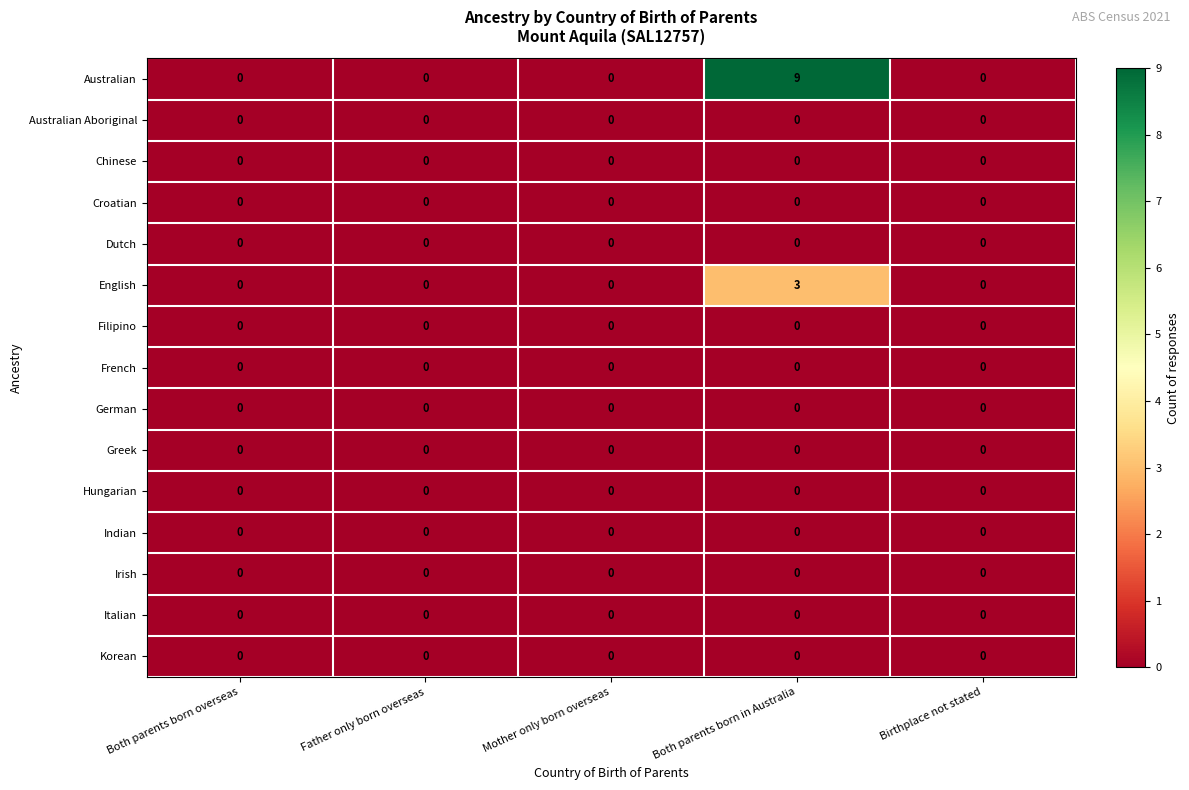

The value of Dutch at Both parents born overseas is 0. True or false?

True